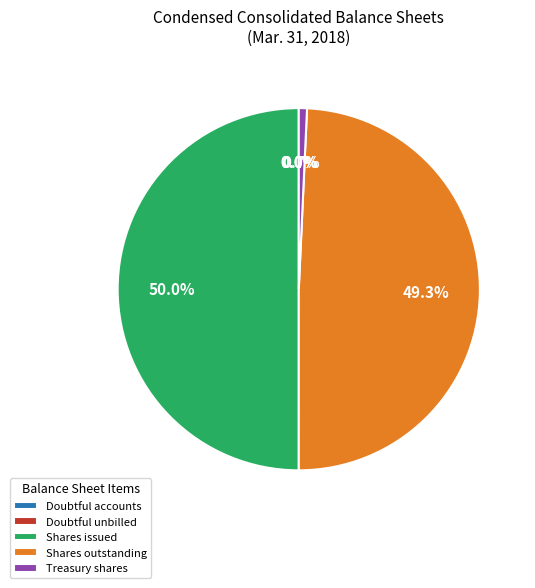

Between Shares outstanding and Shares issued, which is larger?

Shares issued